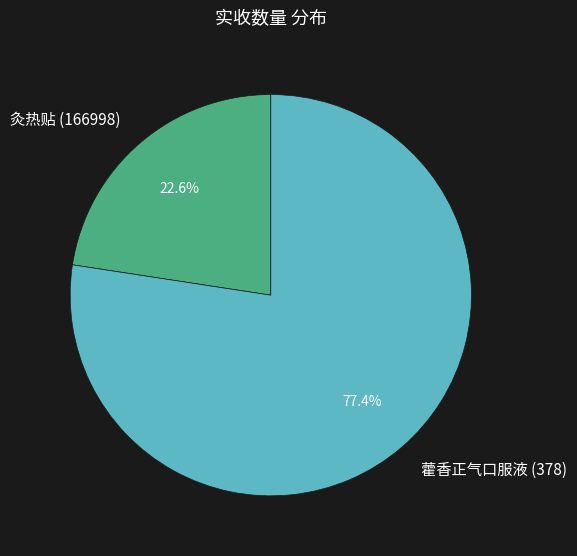

Do 藿香正气口服液 (378) and 灸热贴 (166998) together represent more than half of the pie?

Yes